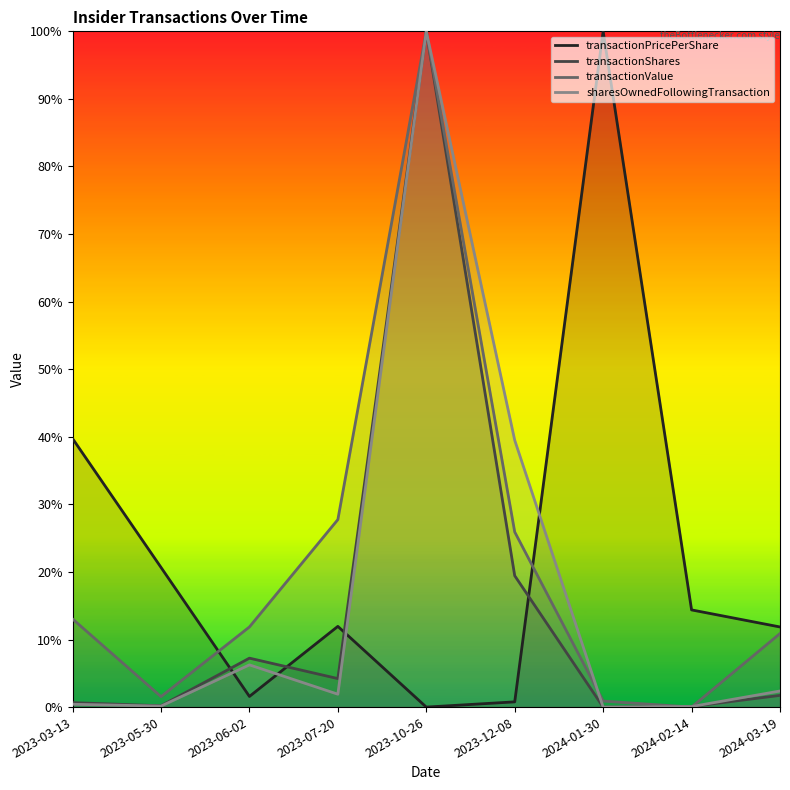

What is the average value of the transactionPricePerShare series?

0.2